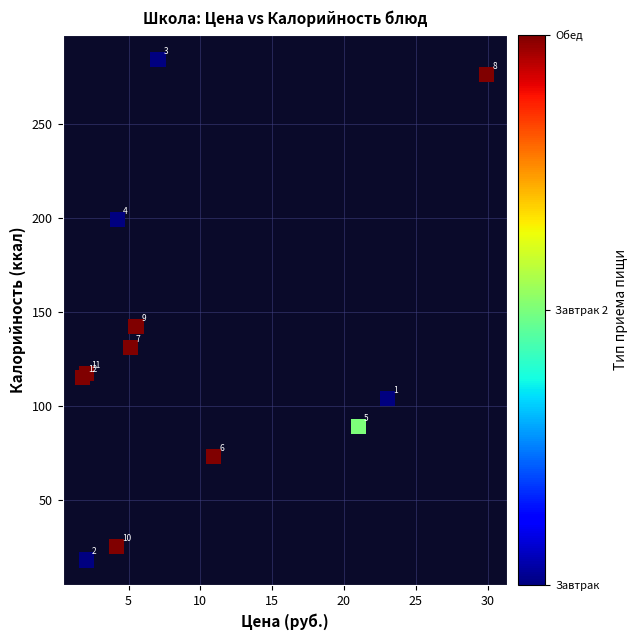

What Y value in the scatter plot is closest to 151?

142